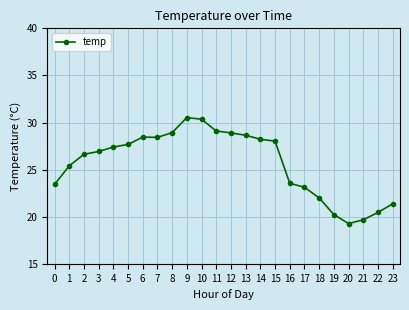

What is the approximate value at 9?

30.5